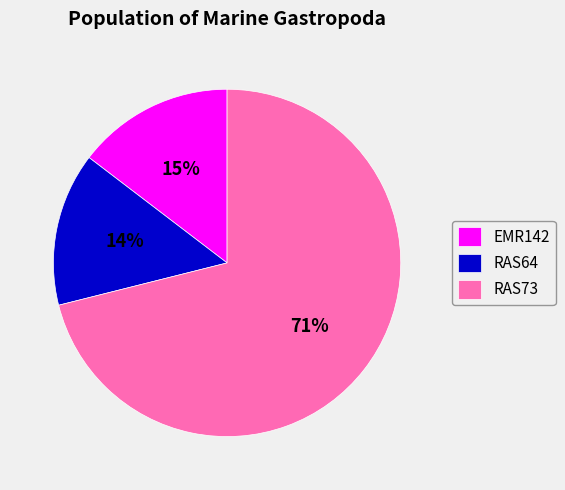

Which slice represents more than half of the pie?

RAS73